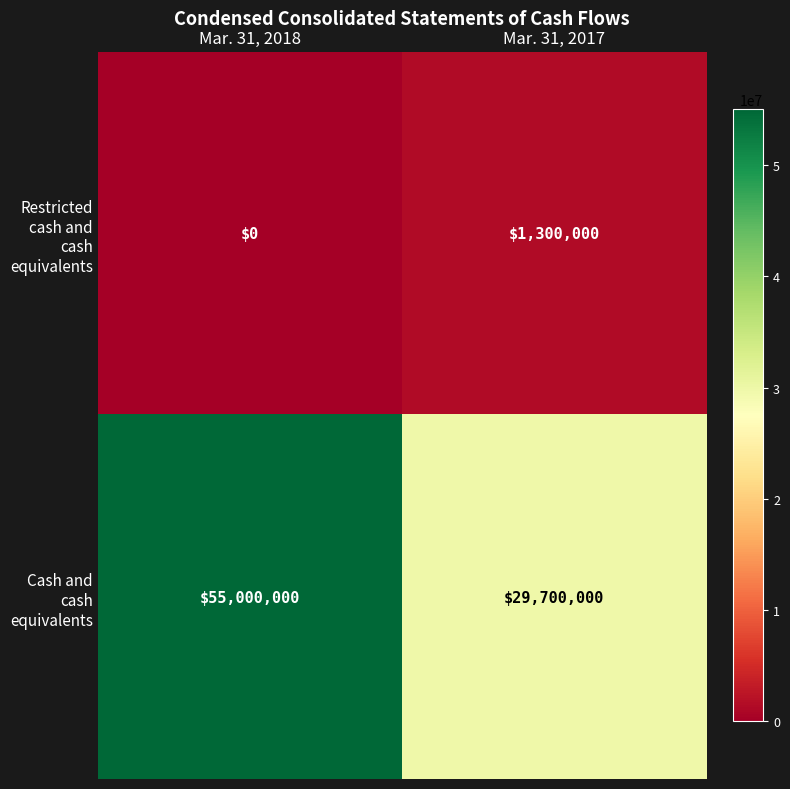

How many series are shown in this chart?

2